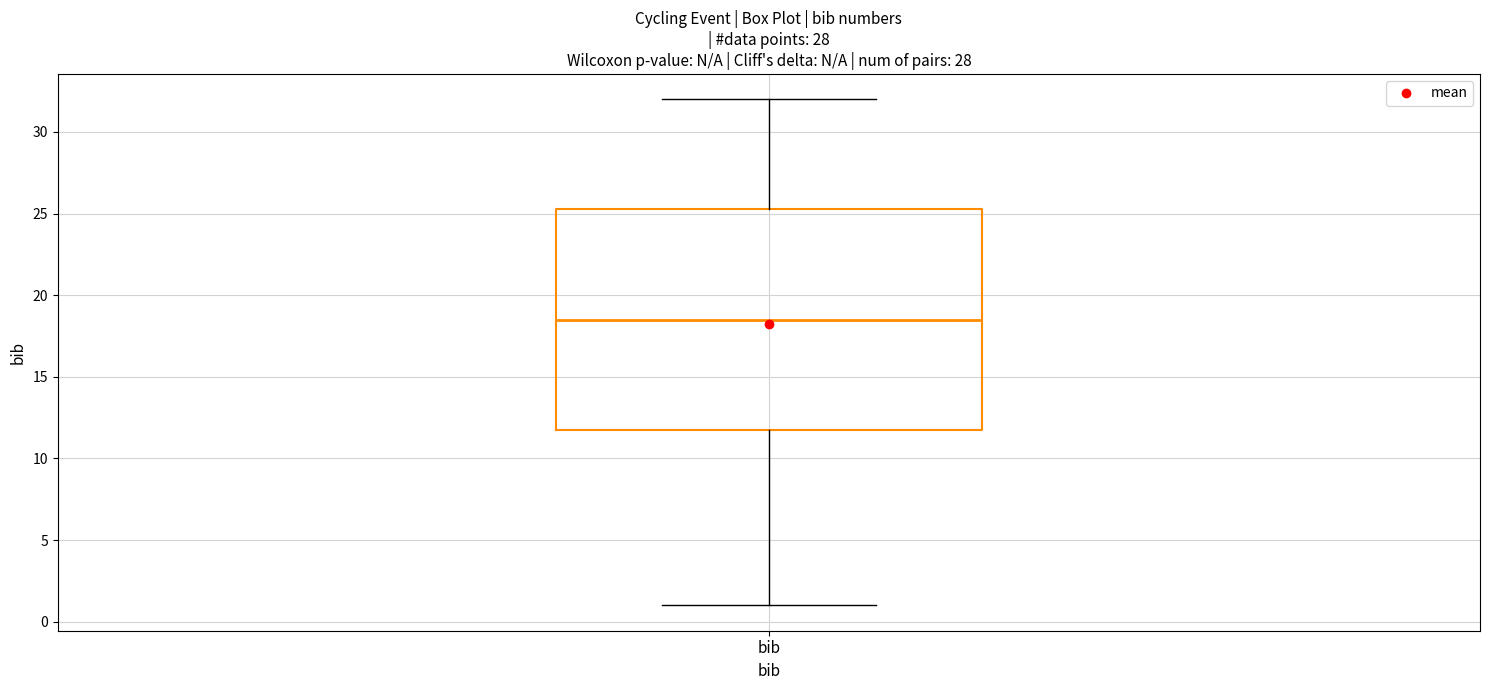

Read this box plot against the y-axis: the position of the median line, the range covered by the box, and the ends of both whiskers. The values are not printed on the chart, so give them approximately, as read against the axis.

median 18.5, box 12.0 to 25.5, whiskers 1.0 to 32.0